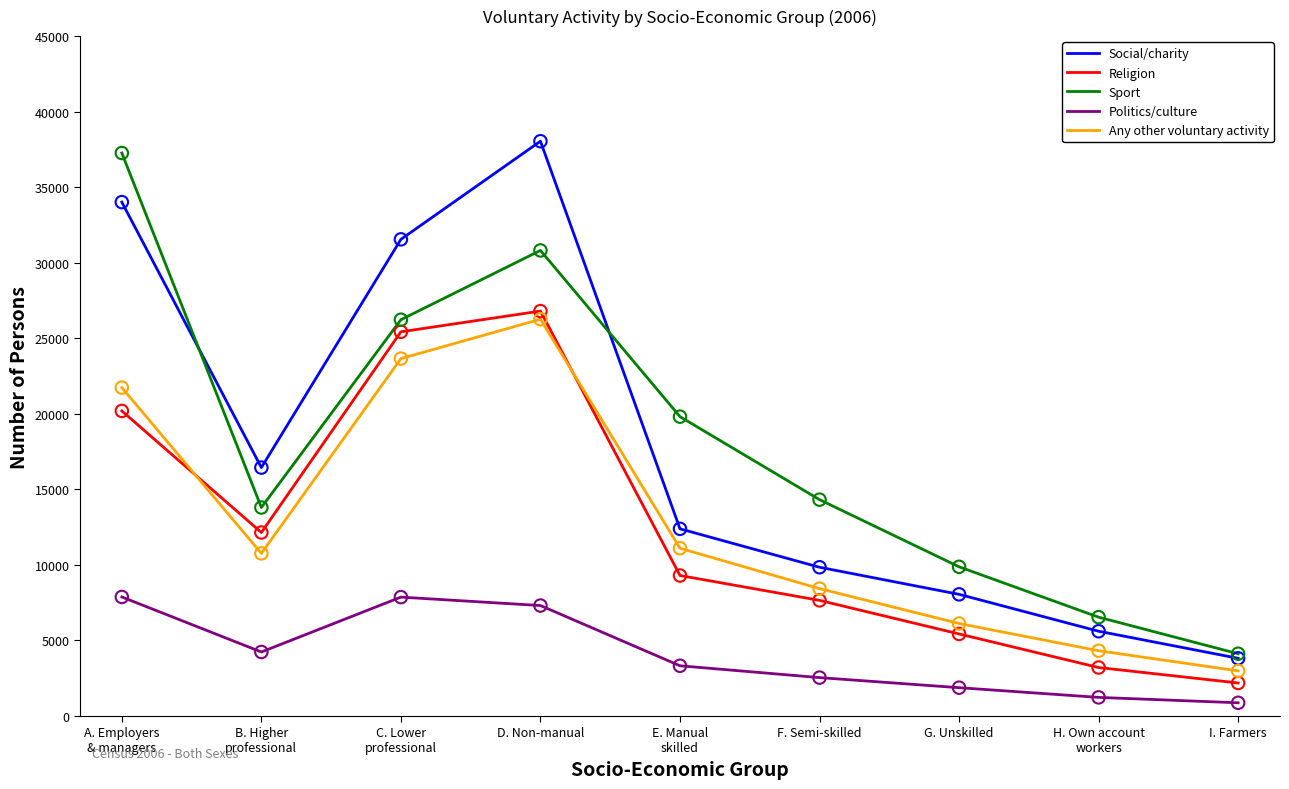

What value does the Politics/culture series have at F. Semi-skilled?

2543